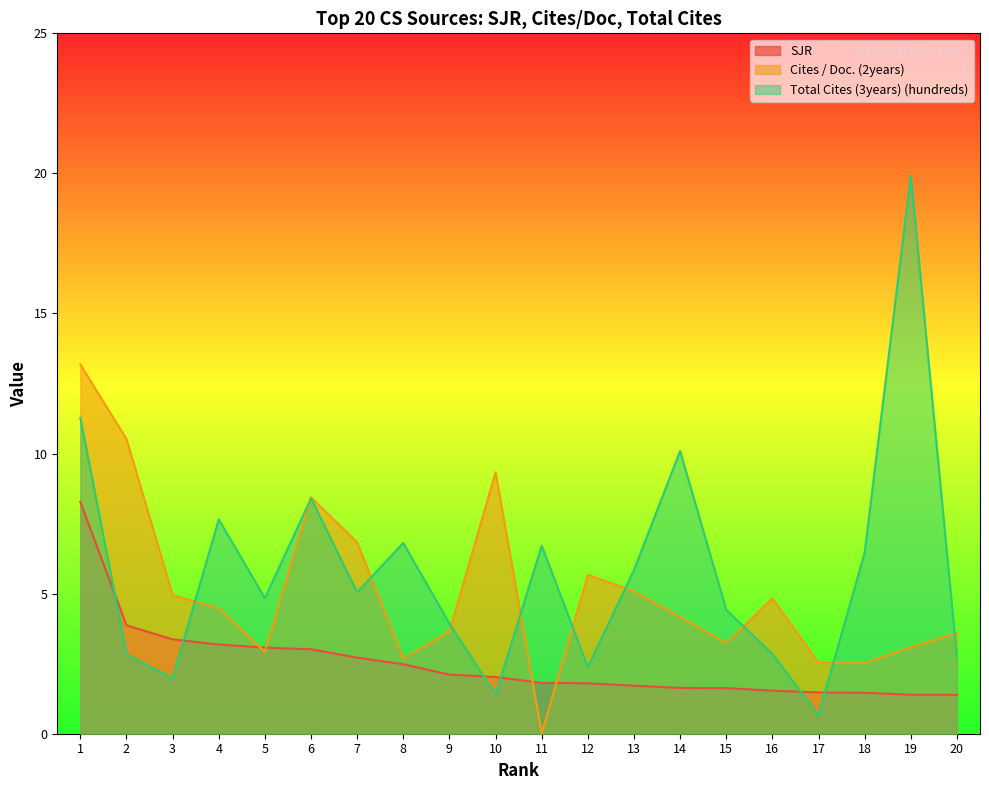

True or false: SJR has a value of 1.5 at 17.

True